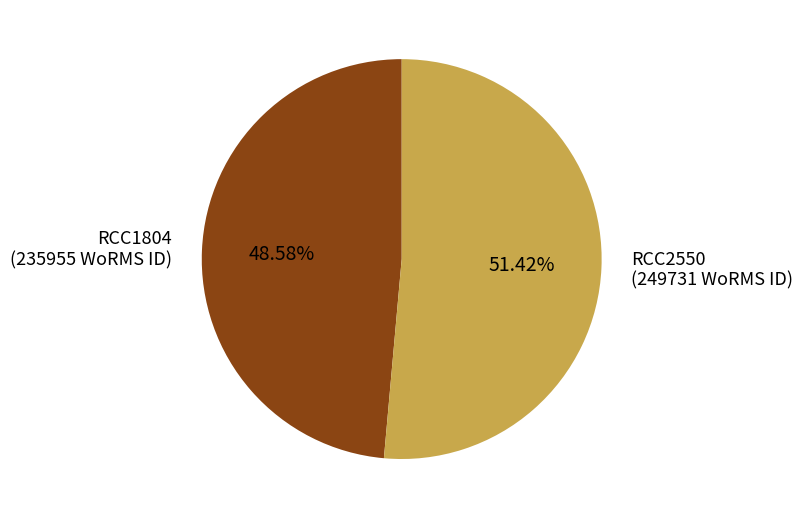

What percentage is the RCC1804 slice, to the nearest percent?

49%